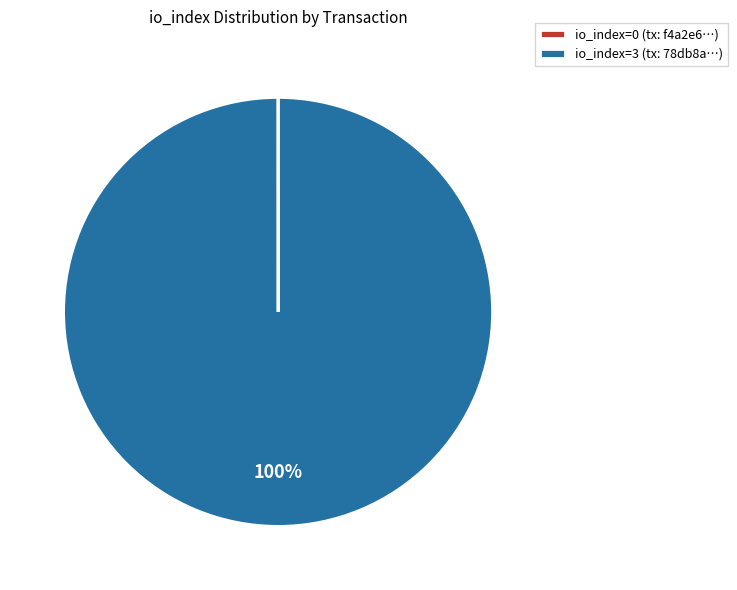

Is there a majority slice in this chart?

Yes